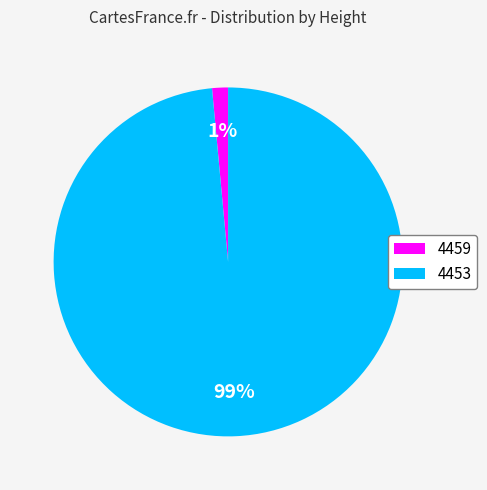

Between 4453 and 4459, which is larger?

4453